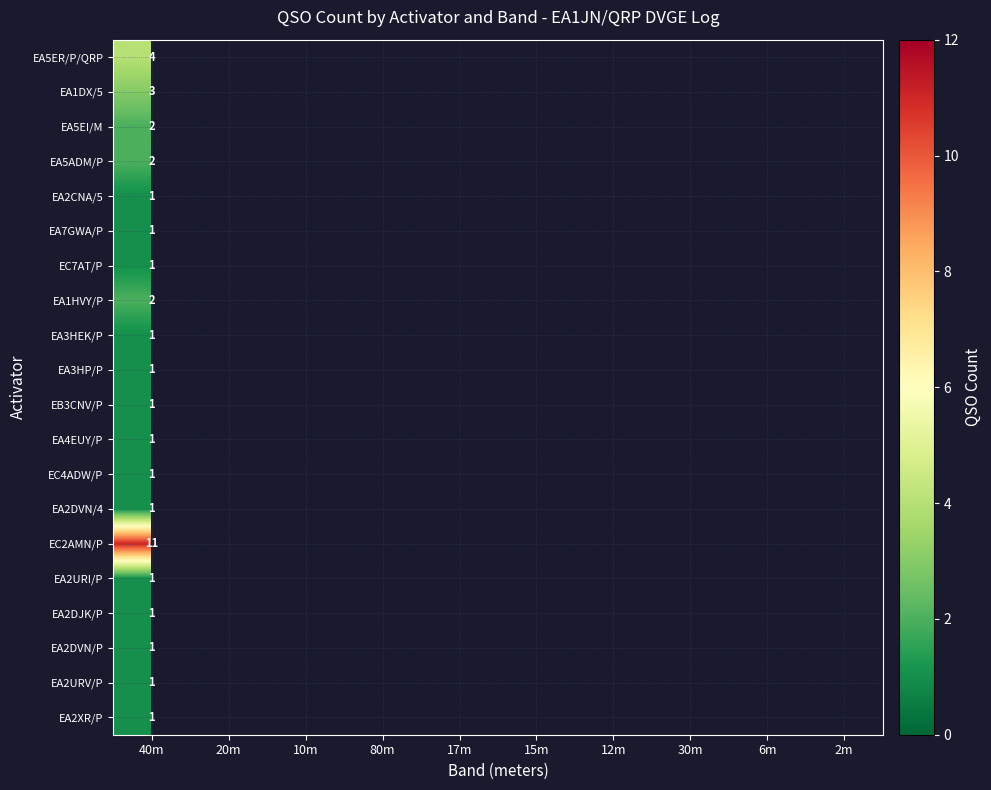

True or false: EA2XR/P has a value of 1 at 40m.

True